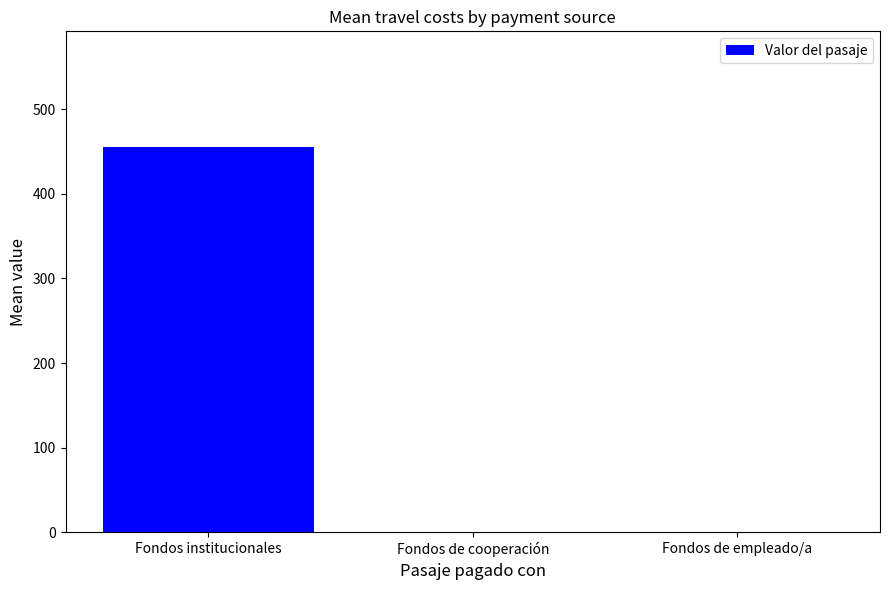

Does the chart contain stacked bars?

No